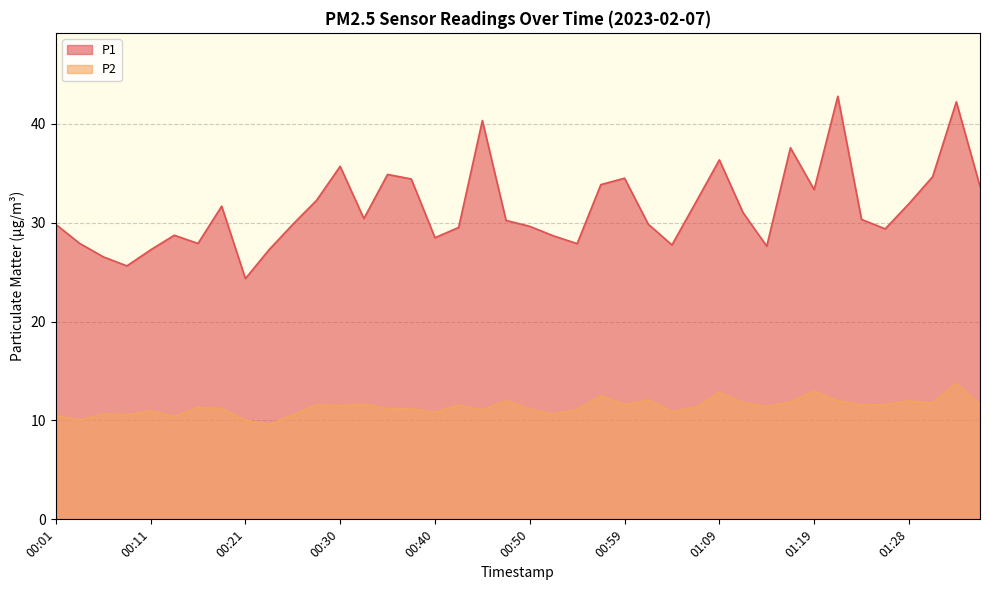

What is the spread (max minus min) of values at 00:47?

18.2